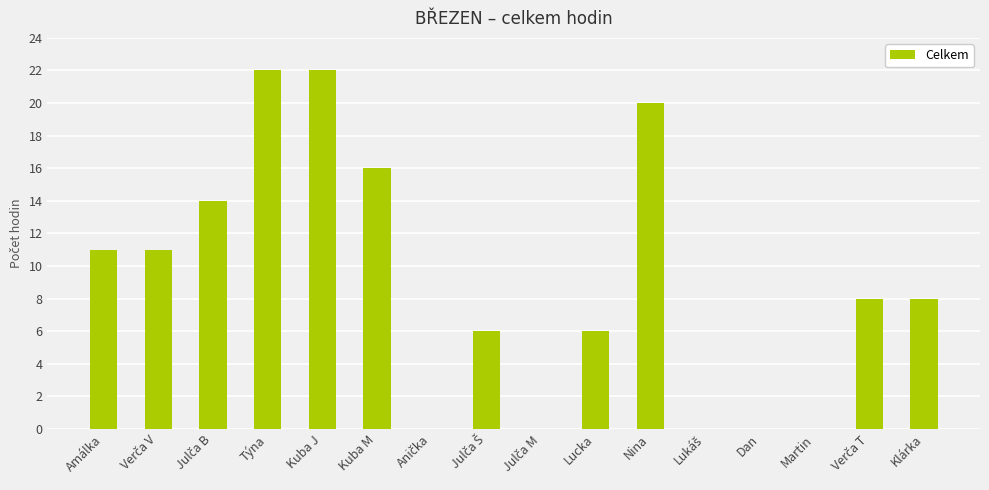

What is the sum of all values?

144